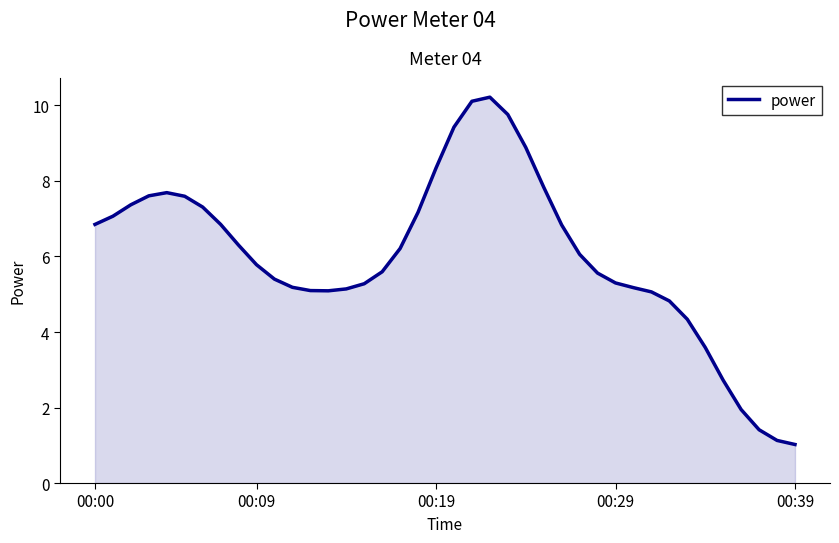

What is the difference between the maximum and minimum values?

9.2